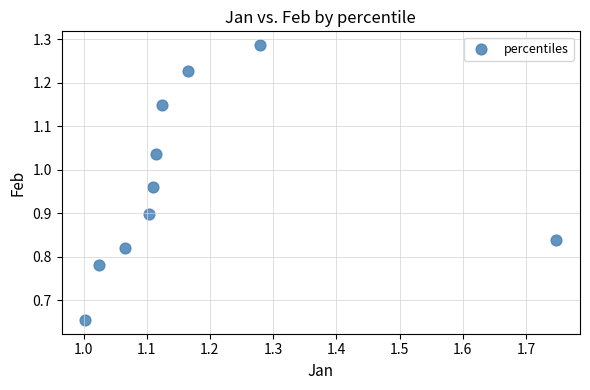

What is the range of Y values (max minus min)?

0.6